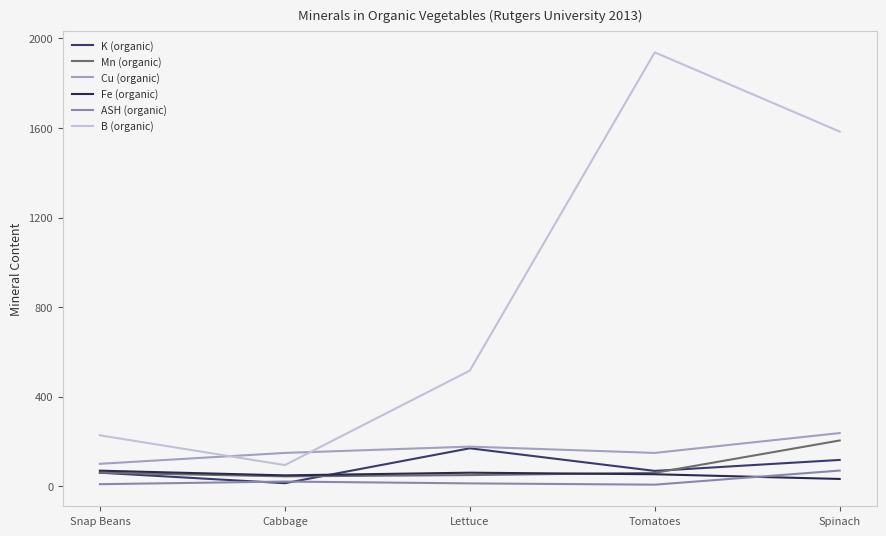

Is it true that Mn (organic) equals 27.1 at Snap Beans?

False